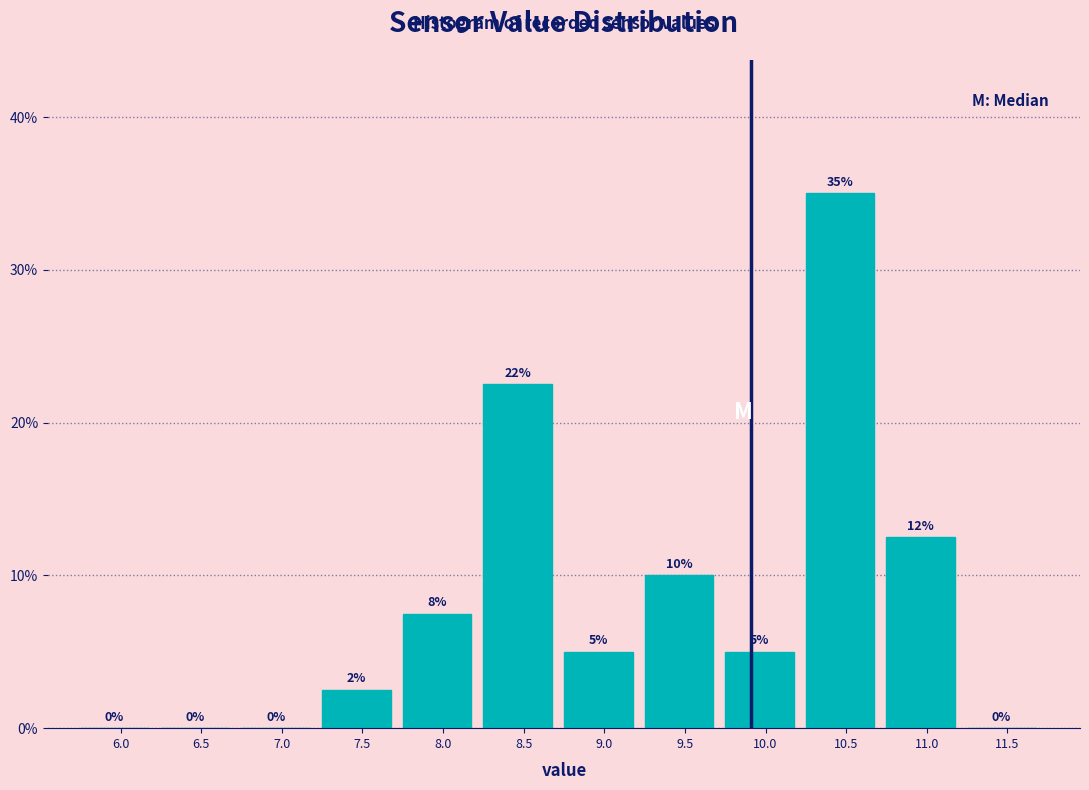

Which has a higher value, 7.5 or 11.0?

11.0